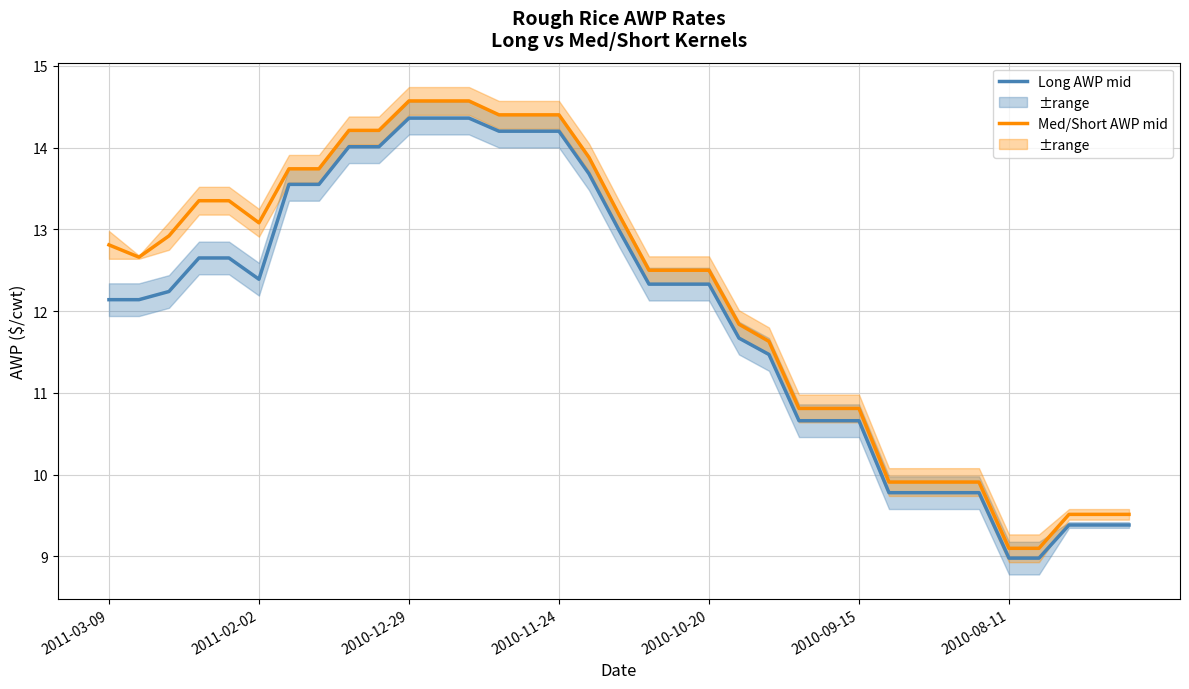

True or false: Long AWP mid has more than 2 interior local peaks.

False